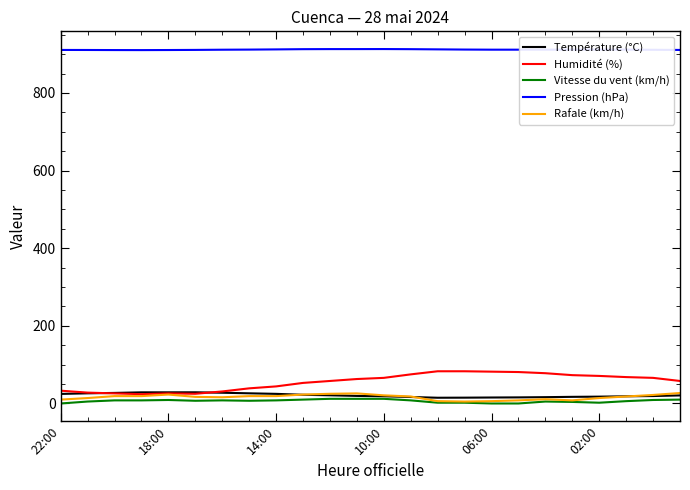

At how many categories does at least one series exceed 28?

24